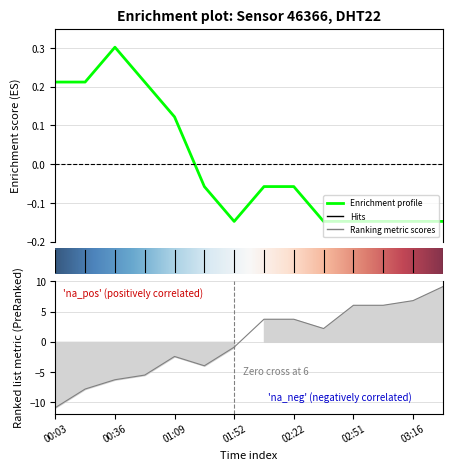

What is the value of the humidity point at the 1st from the left?

-10.9